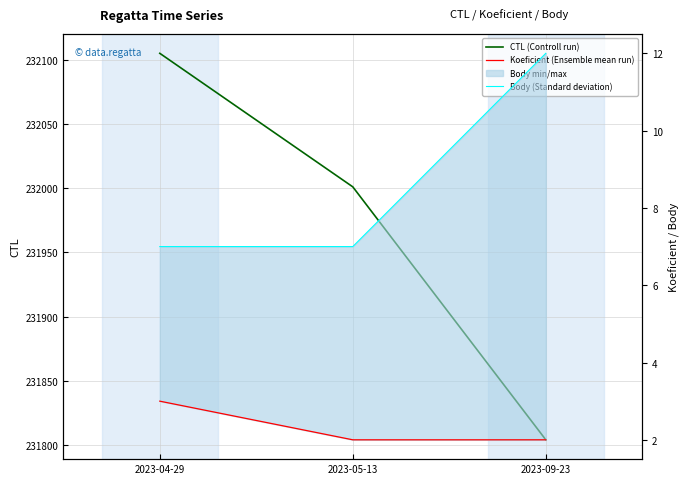

What position from the right is 2023-09-23?

1